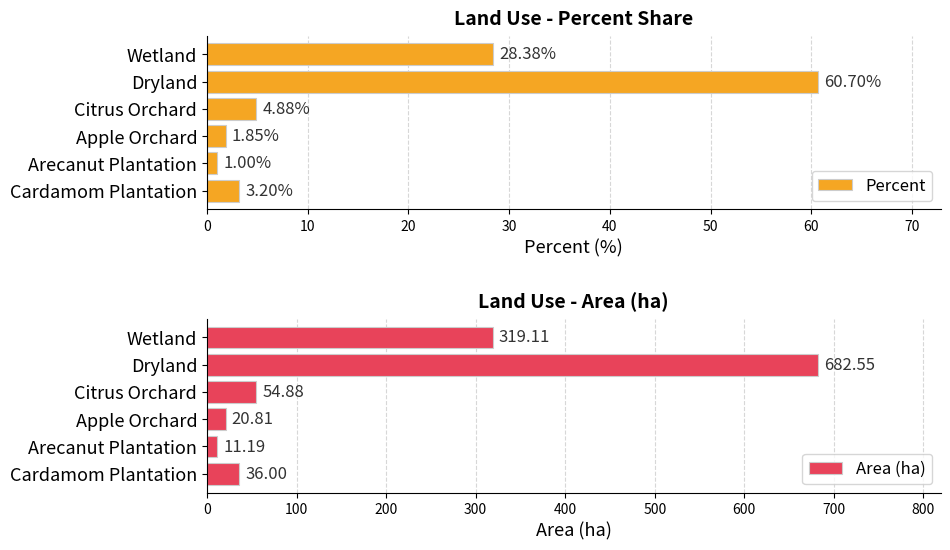

Does the chart contain stacked bars?

No